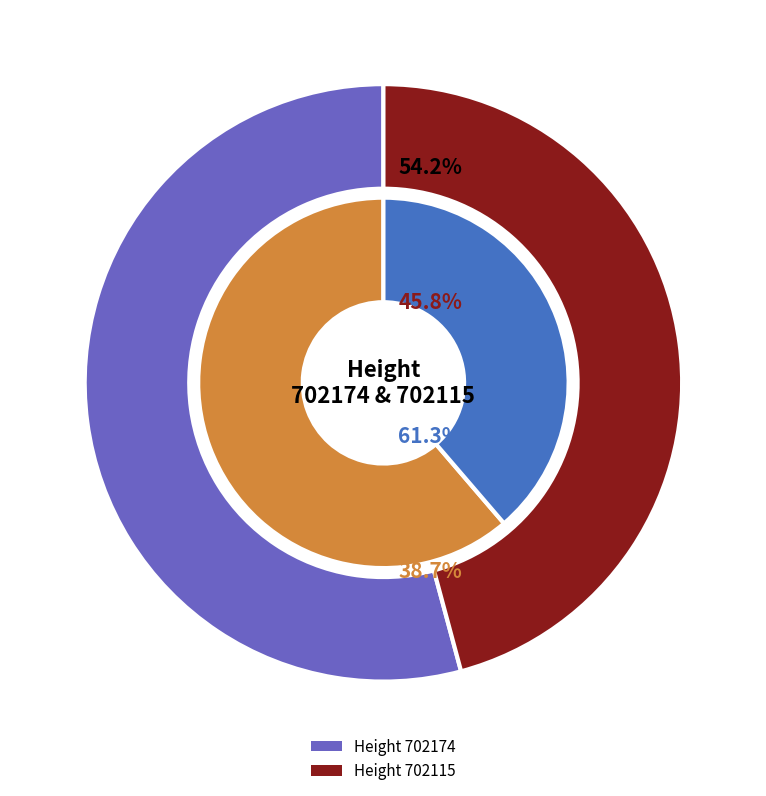

Is the sum of 702115 and 702174 greater than half?

Yes